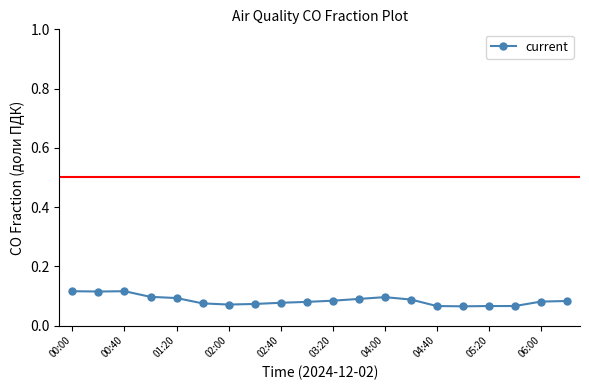

True or false: there are more than 1 points higher than both neighbors.

True